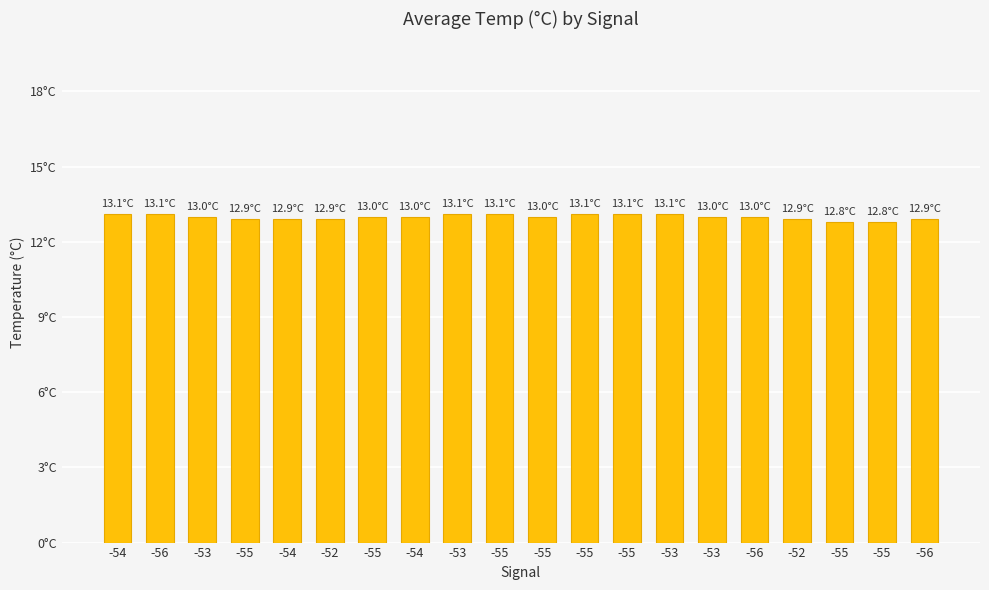

Are the bars horizontal?

No